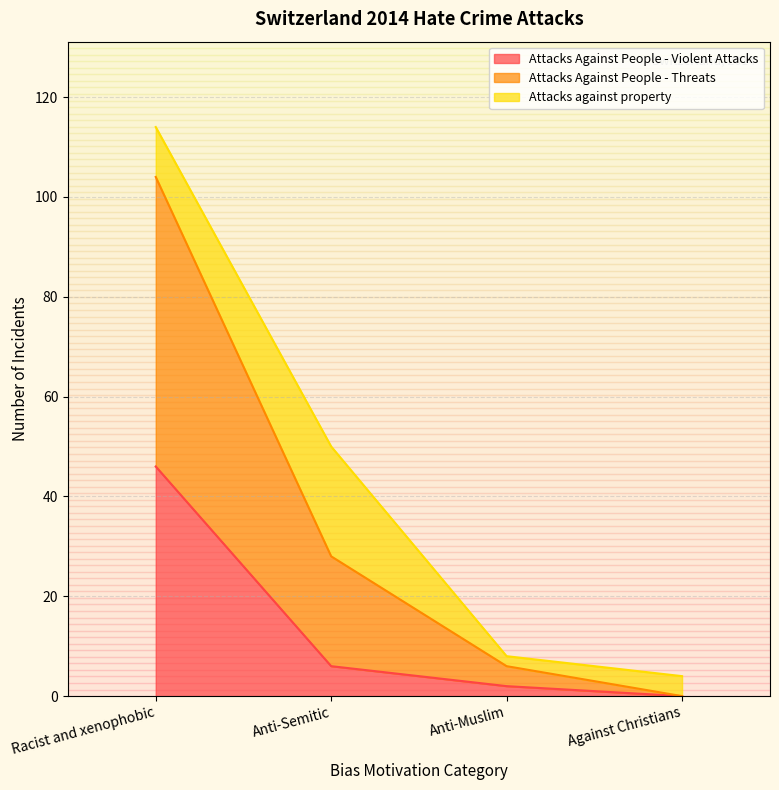

What is the total value across all series at Racist and xenophobic?

114